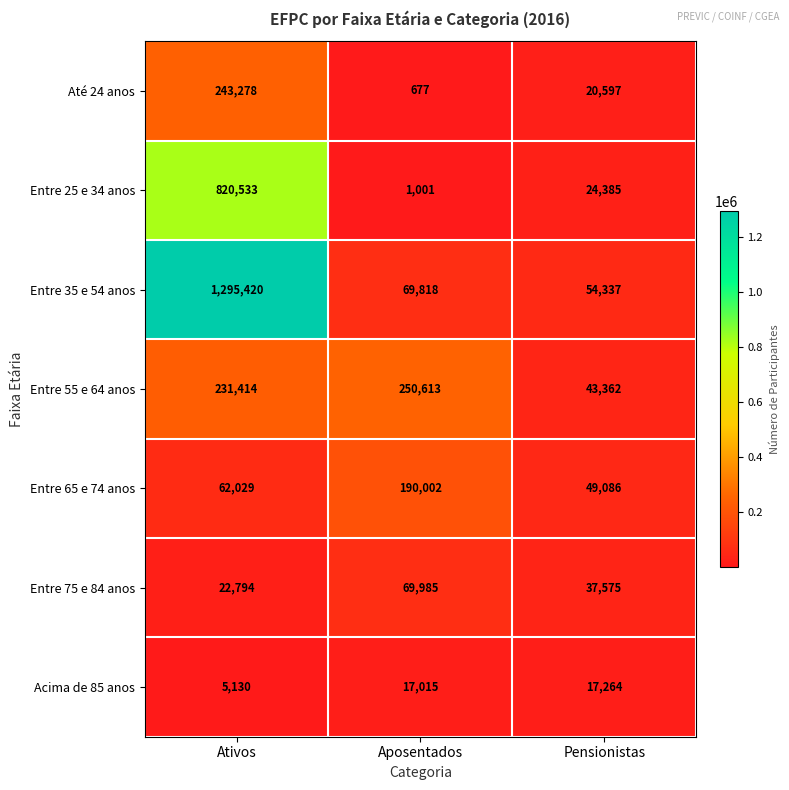

What is the difference between the highest and lowest values at Aposentados?

249936